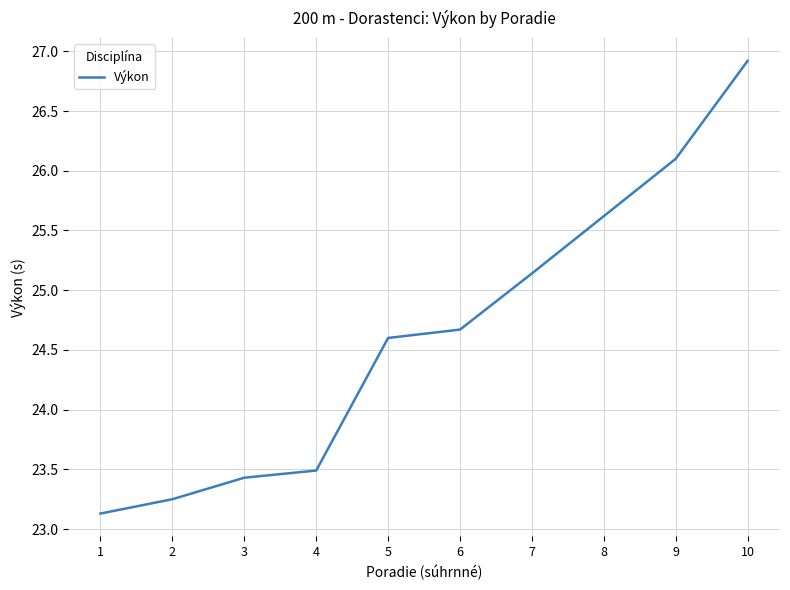

List the labels in order of value, largest first.

10, 9, 8, 7, 6, 5, 4, 3, 2, 1